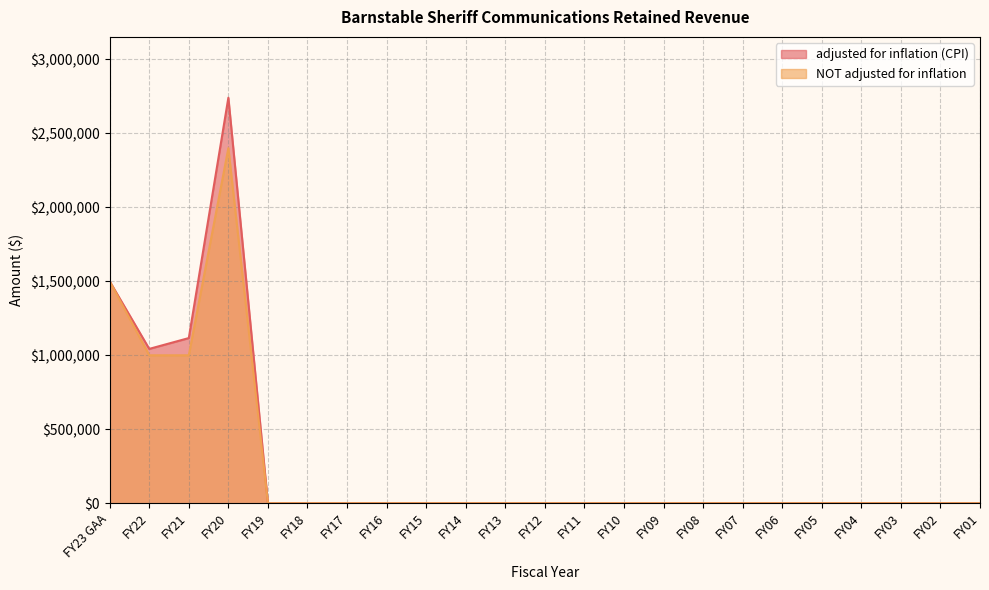

Reading left to right, transcribe all the data shown in this chart.

adjusted for inflation (CPI): 1500000	1043262	1116376	2740632	0	0	0	0	0	0	0	0	0	0	0	0	0	0	0	0	0	0	0
NOT adjusted for inflation: 1500000	1000000	1000000	2400000	0	0	0	0	0	0	0	0	0	0	0	0	0	0	0	0	0	0	0